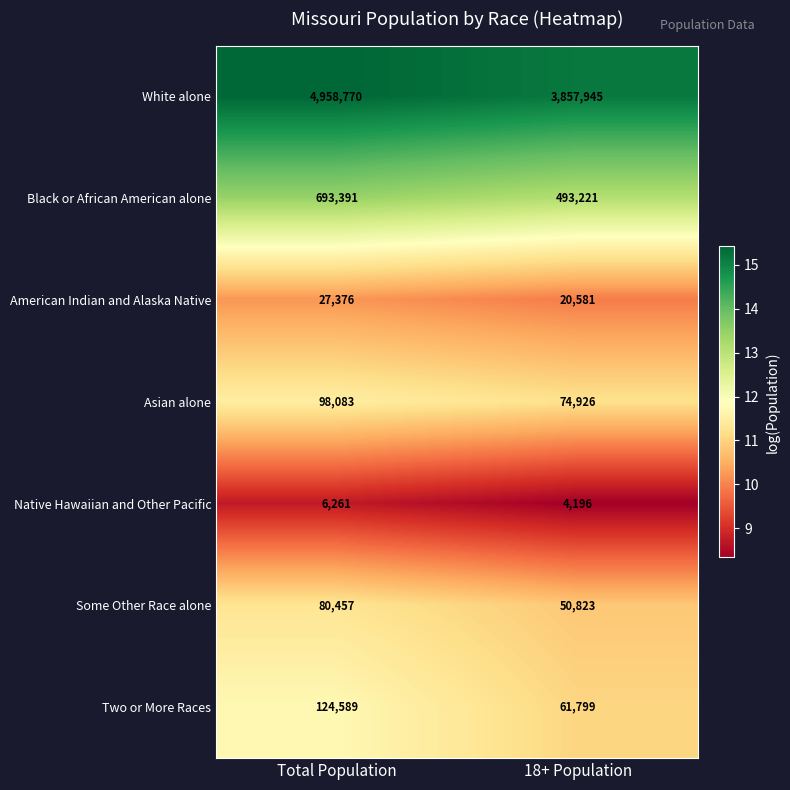

What is the total value across all series at 18+ Population?

4563491